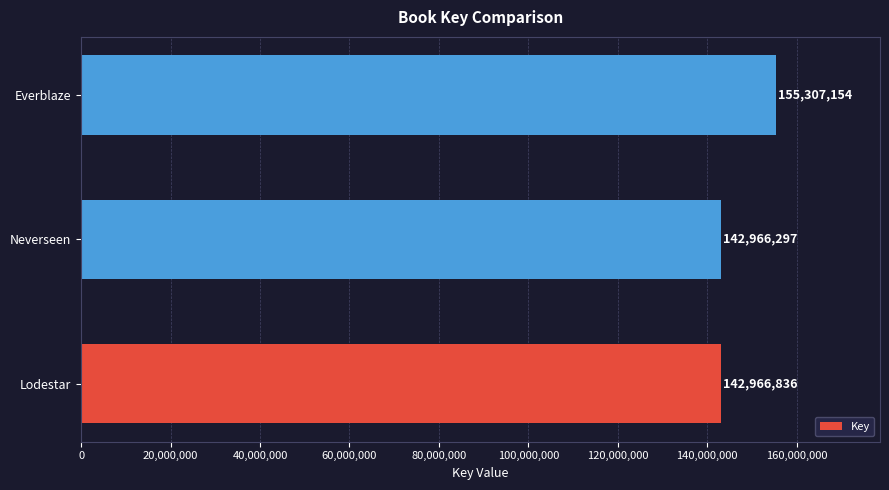

What is the difference between the values at Neverseen and Everblaze?

12340857